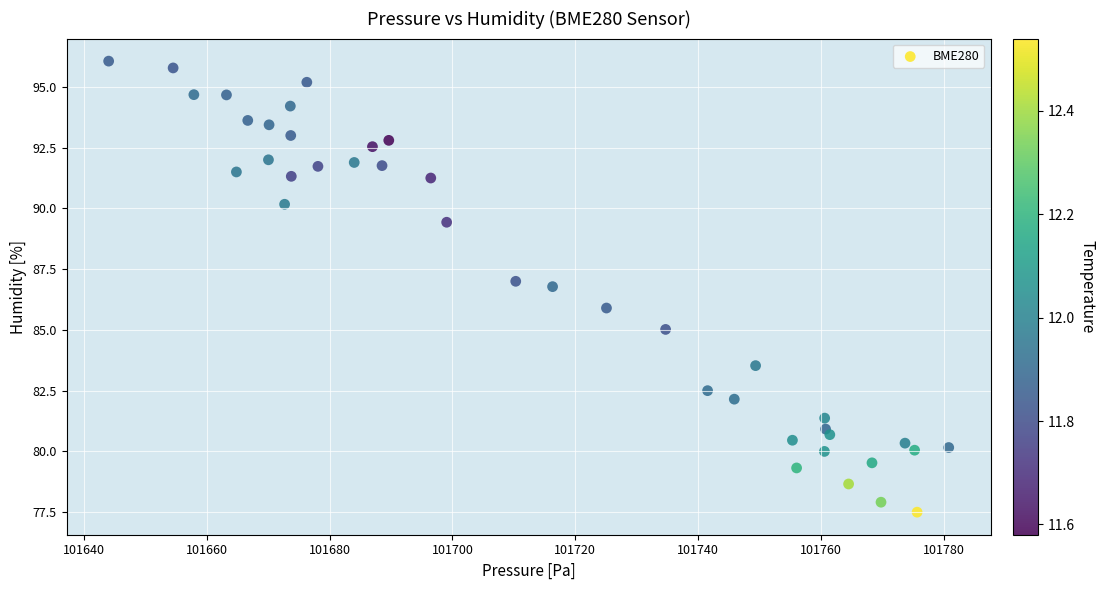

What is the range of X values (max minus min)?

136.8